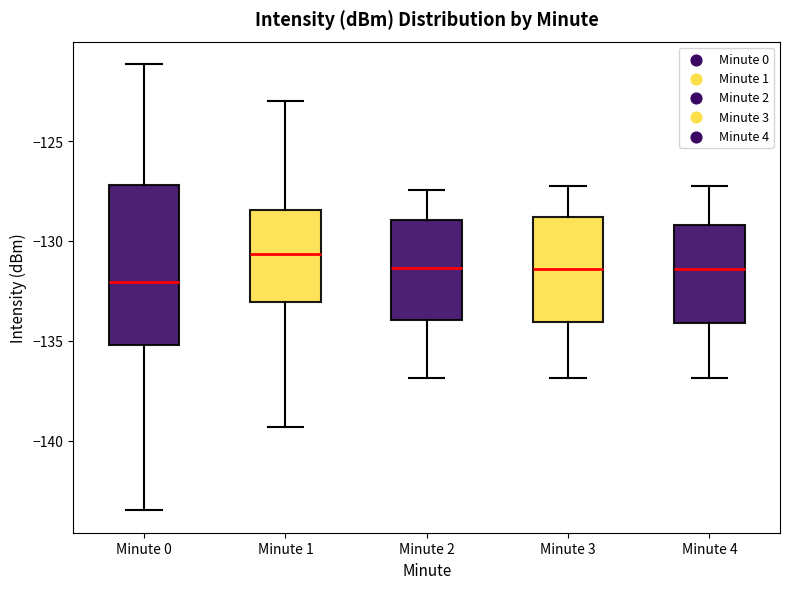

Reading left to right, transcribe this box plot: for each box, give where its median line is, the range the box spans, and where its two whiskers end, as read against the y-axis. The values are not printed on the chart, so give them approximately, as read against the axis.

Minute 0: median -132.0, box -135.0 to -127.0, whiskers -143.5 to -121.0
Minute 1: median -130.5, box -133.0 to -128.5, whiskers -139.5 to -123.0
Minute 2: median -131.5, box -134.0 to -129.0, whiskers -137.0 to -127.5
Minute 3: median -131.5, box -134.0 to -129.0, whiskers -137.0 to -127.0
Minute 4: median -131.5, box -134.0 to -129.0, whiskers -137.0 to -127.0